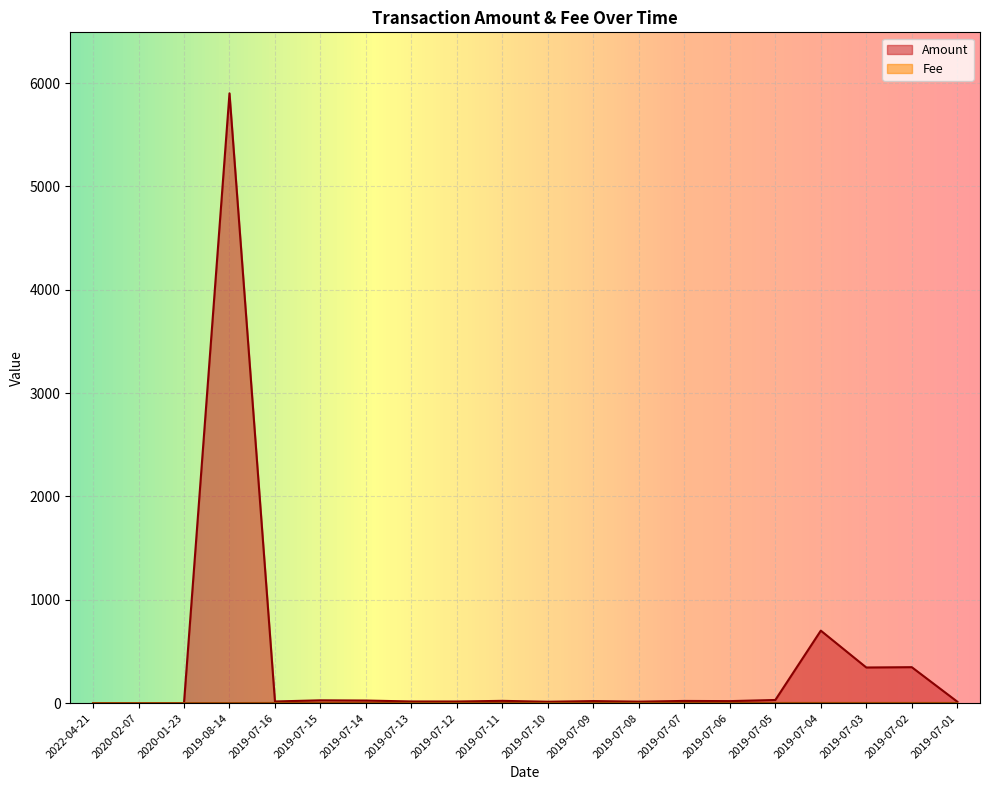

Rank the series by their maximum value, from highest to lowest.

Amount, Fee